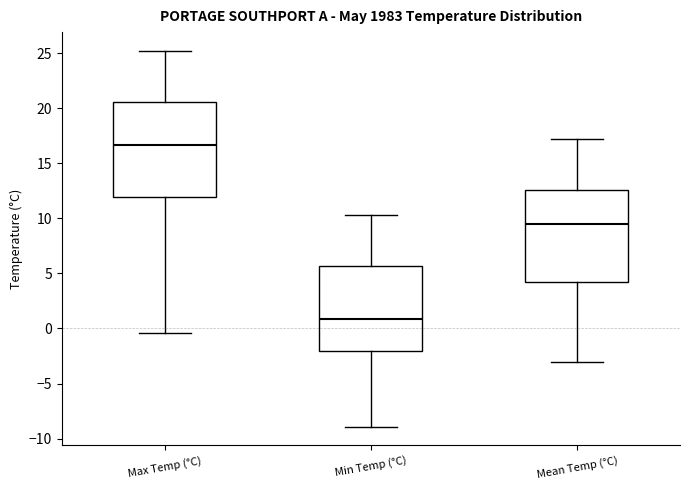

Reading left to right, read every box against the y-axis: the position of its median line, the range the box covers, and the ends of its whiskers. The values are not printed on the chart, so give them approximately, as read against the axis.

Max Temp (°C): median 16.5, box 12.0 to 20.5, whiskers -0.5 to 25.0
Min Temp (°C): median 1.0, box -2.0 to 5.5, whiskers -9.0 to 10.5
Mean Temp (°C): median 9.5, box 4.0 to 12.5, whiskers -3.0 to 17.0